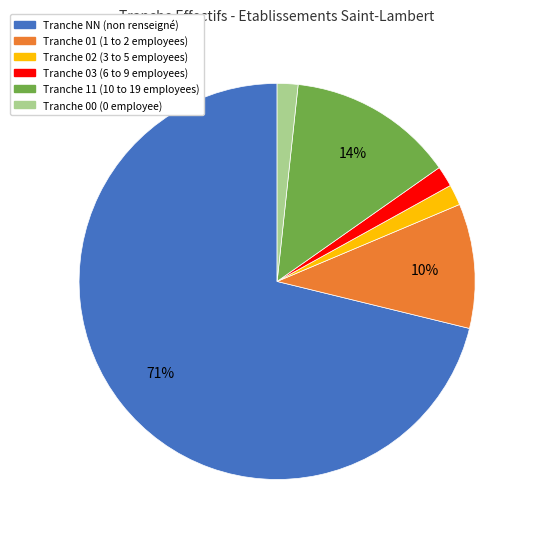

Does any single category account for the majority?

Yes